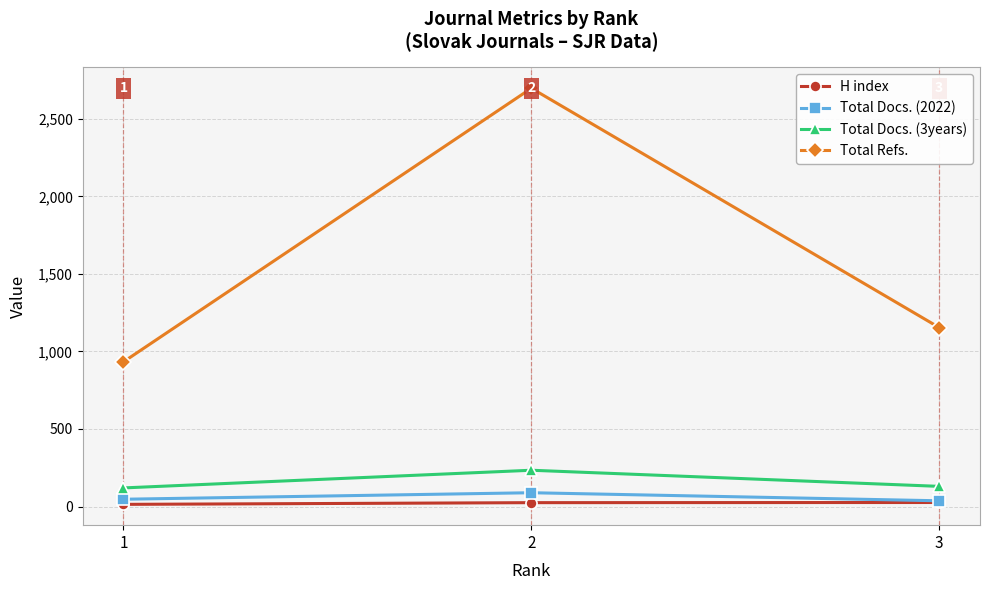

Reading left to right, what are all the values shown in this chart?

H index: 14	25	26
Total Docs. (2022): 47	89	37
Total Docs. (3years): 120	234	130
Total Refs.: 933	2697	1154